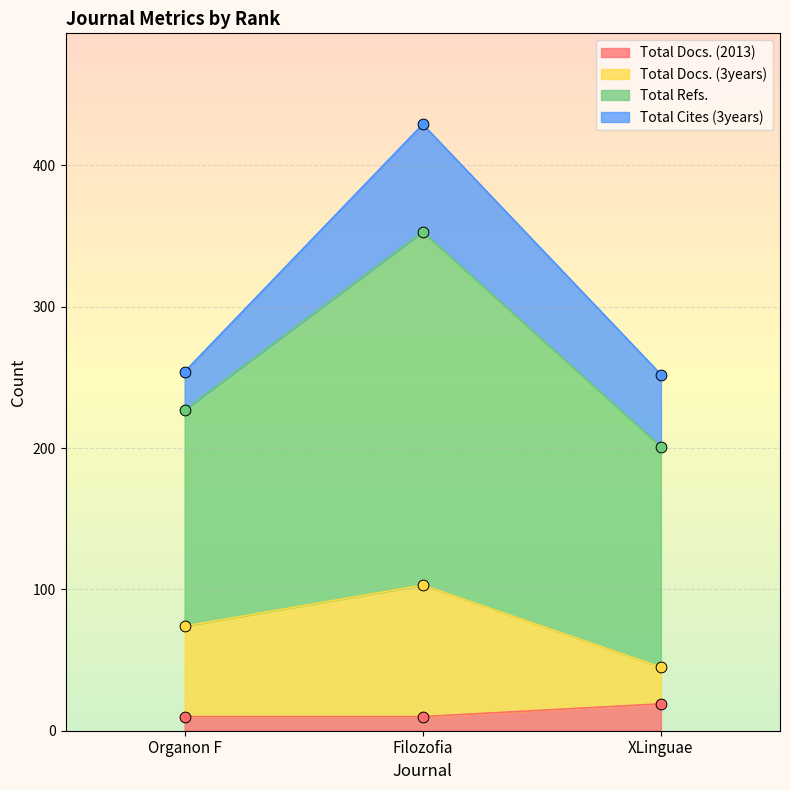

Is the value of Total Docs. (3years) at XLinguae greater than the value of Total Docs. (2013) at XLinguae?

Yes